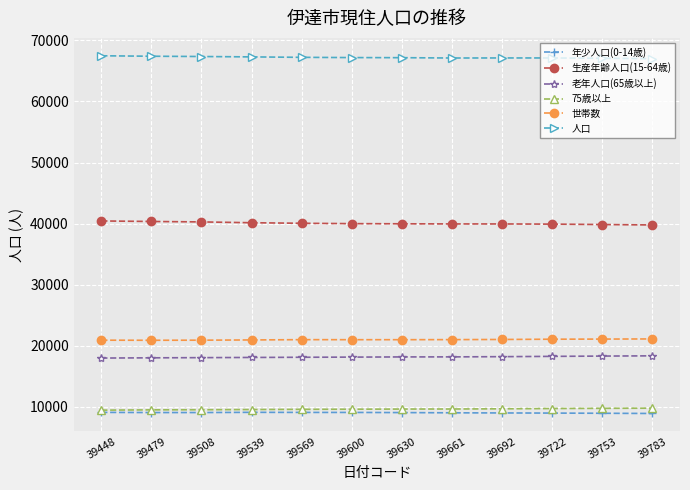

How many data points in 世帯数 are less than 20987?

6